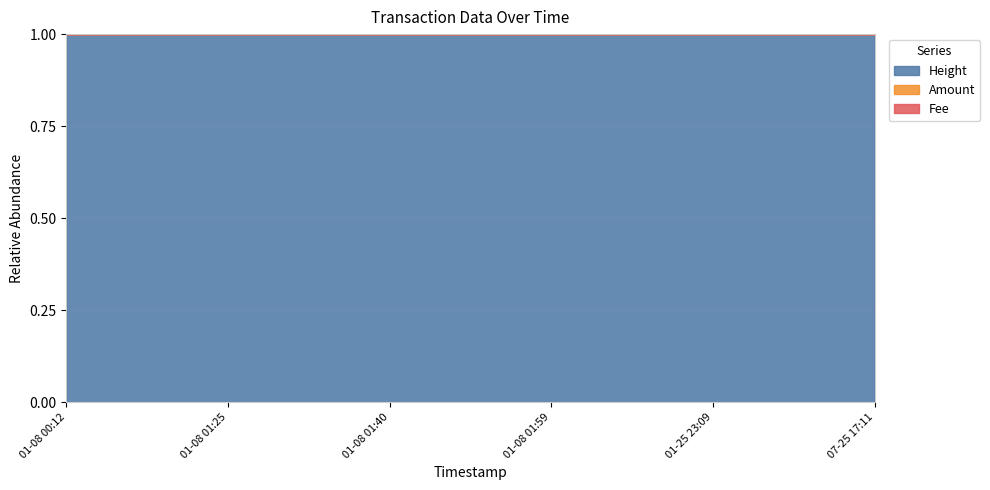

The value of Height at 07-25 17:11 is 1.0. True or false?

True